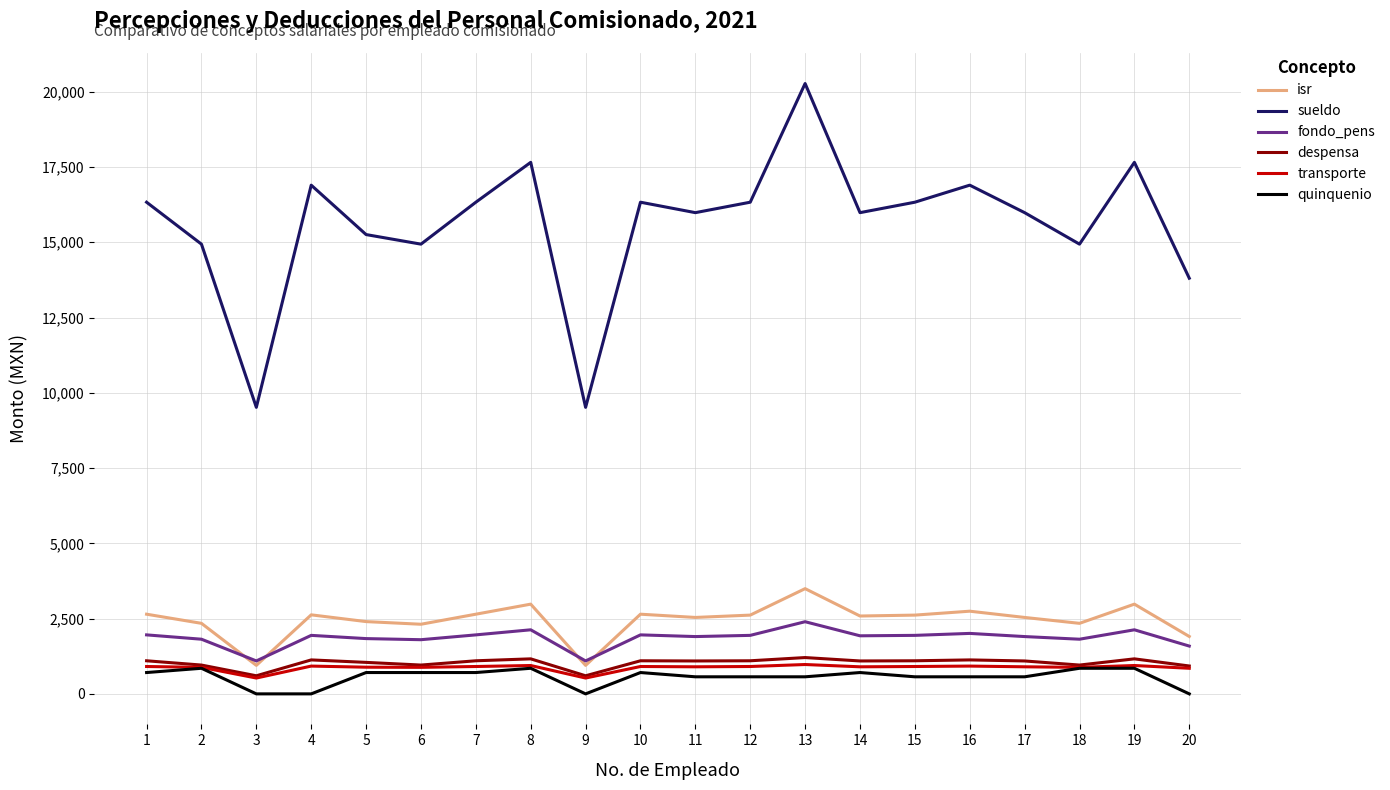

What is the greatest value displayed?

20272.0